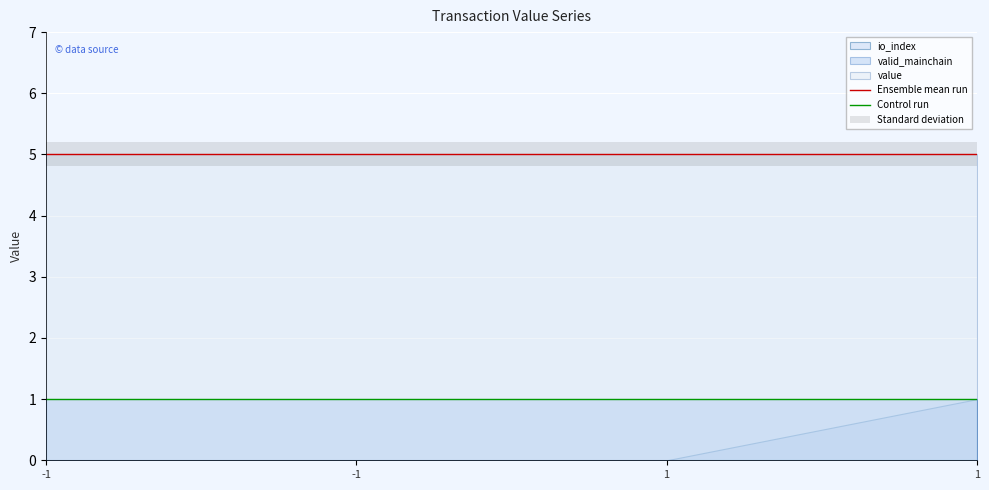

Does the chart display data point markers on the line(s)?

No